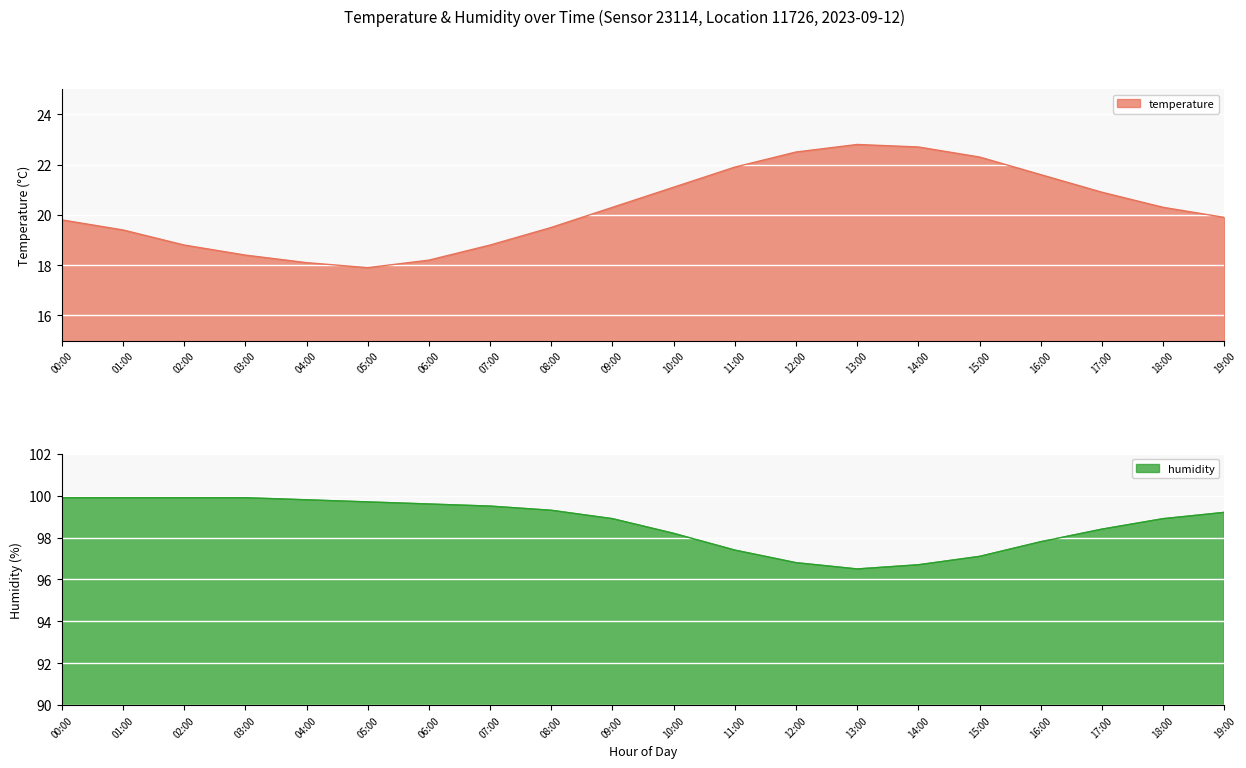

Reading left to right, list all the values displayed in this chart.

temperature: 19.8	19.4	18.8	18.4	18.1	17.9	18.2	18.8	19.5	20.3	21.1	21.9	22.5	22.8	22.7	22.3	21.6	20.9	20.3	19.9
humidity: 99.9	99.9	99.9	99.9	99.8	99.7	99.6	99.5	99.3	98.9	98.2	97.4	96.8	96.5	96.7	97.1	97.8	98.4	98.9	99.2